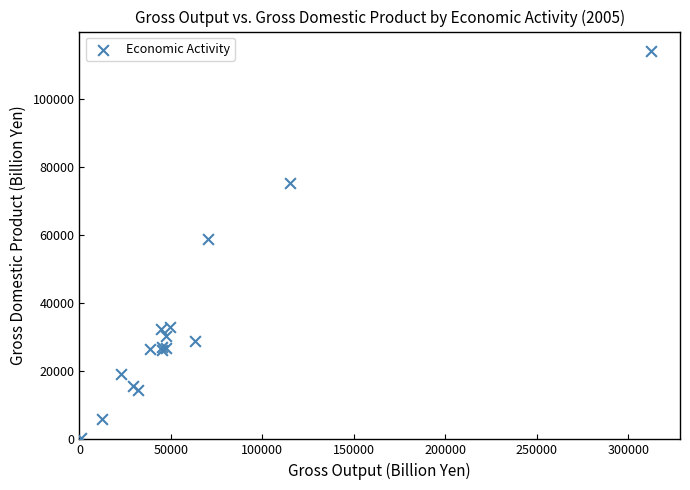

What Y value in the scatter plot is closest to 57246?

58782.9